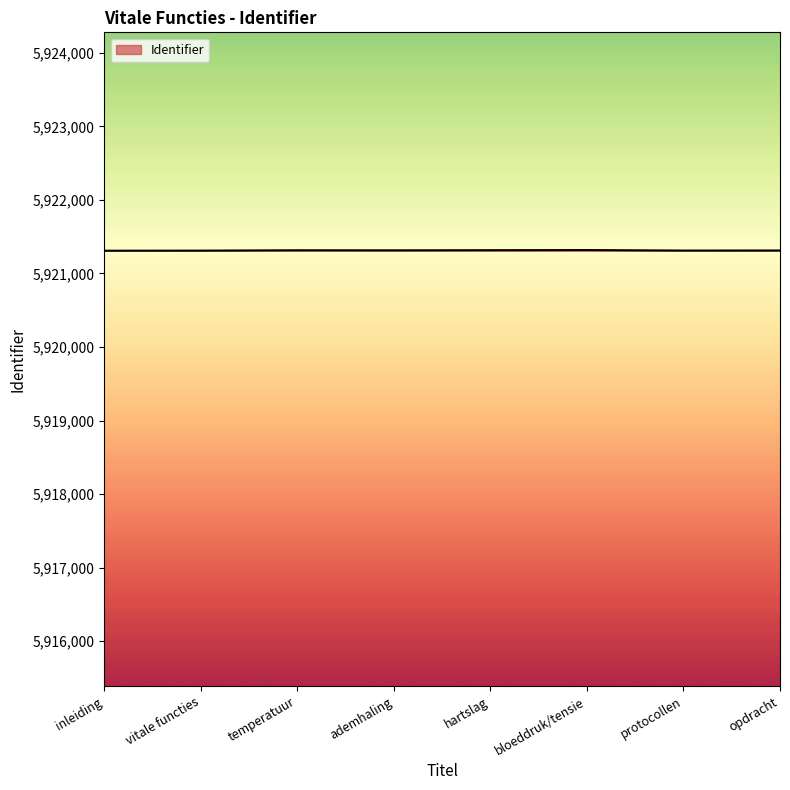

True or false: there are more than 0 points higher than both neighbors.

True